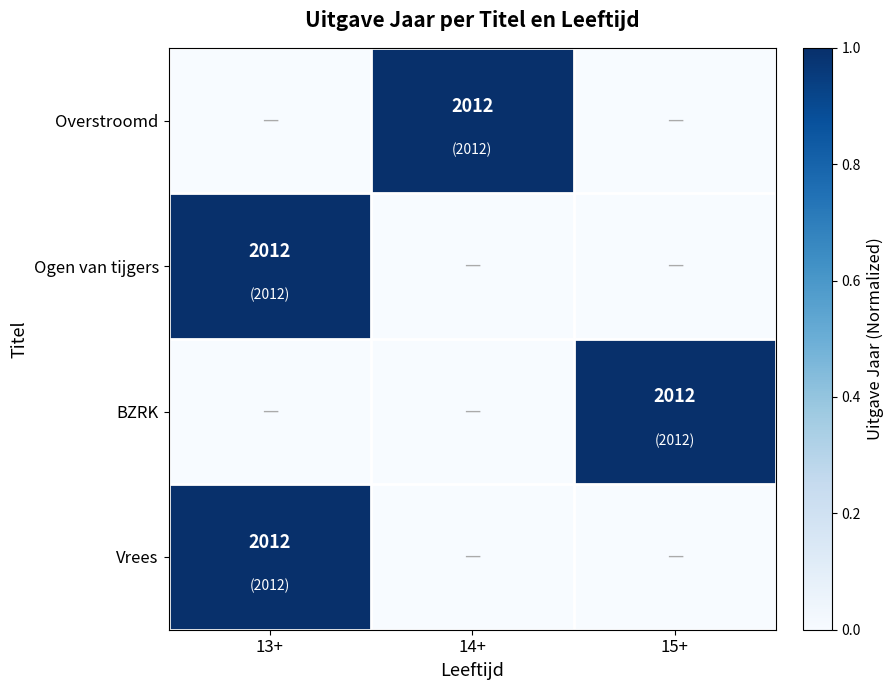

The Ogen van tijgers series shows 2012 at 13+. True or false?

True